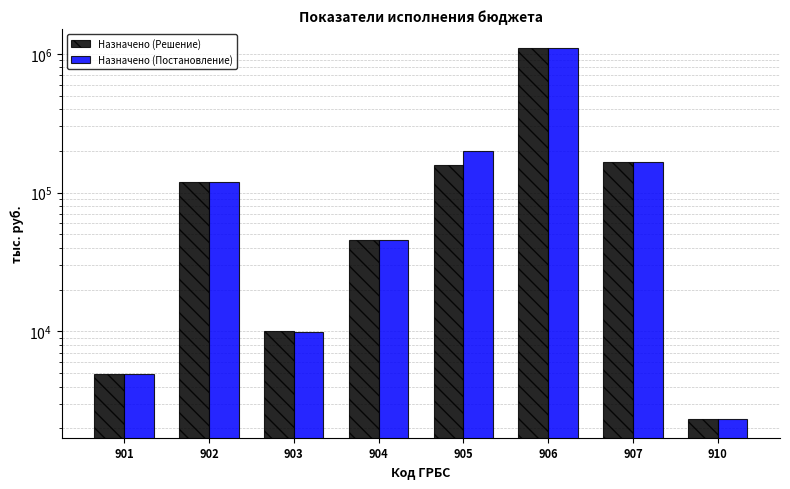

Is the value of Назначено (Решение) at 905 greater than the value of Назначено (Постановление) at 906?

No